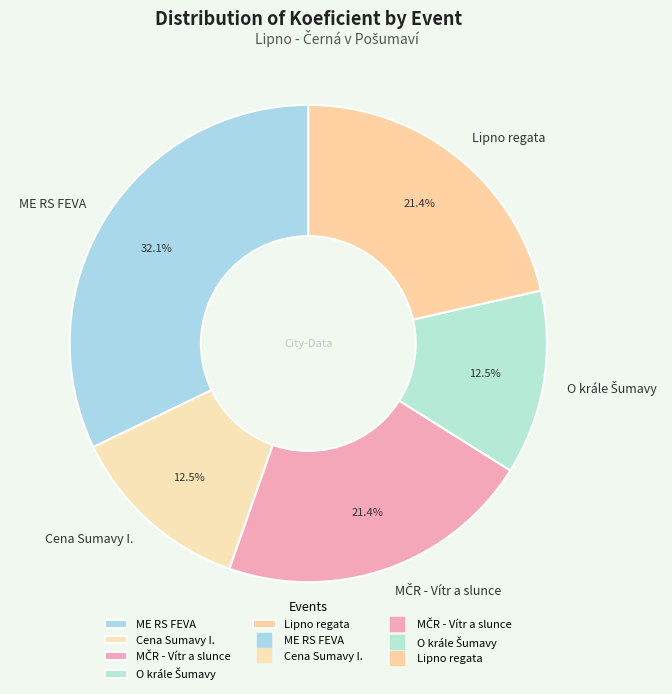

What percentage do Cena Sumavy I. and Lipno regata together represent?

33.9%